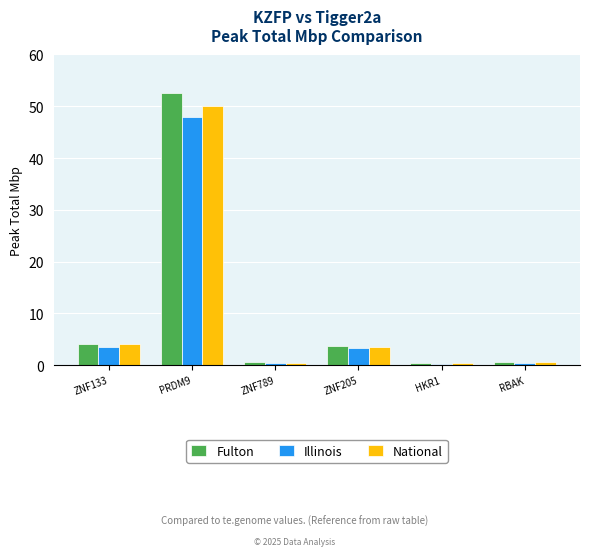

How many bars are there in each group?

3